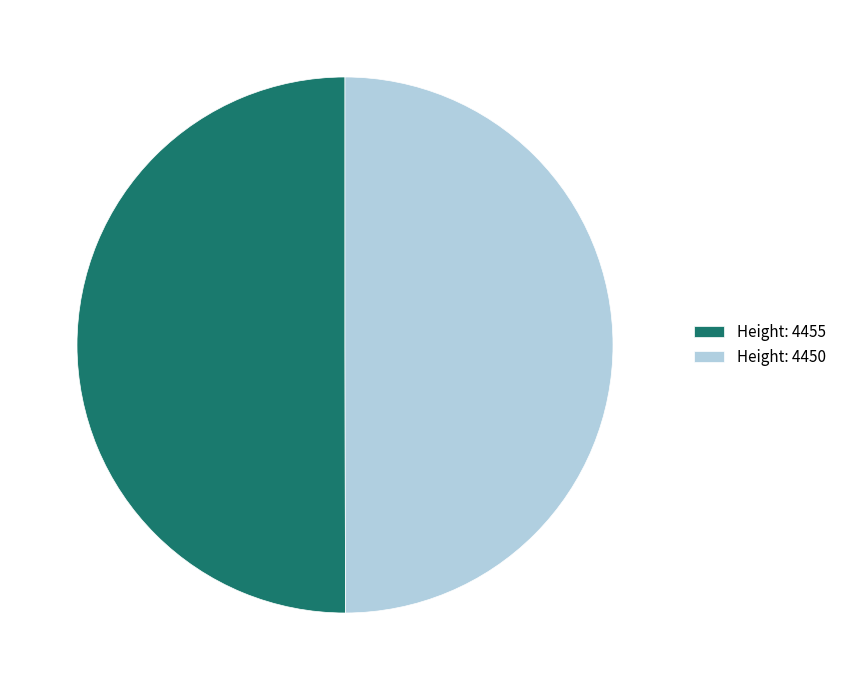

What is the ratio of the value at Height: 4450 to the value at Height: 4455?

1.0